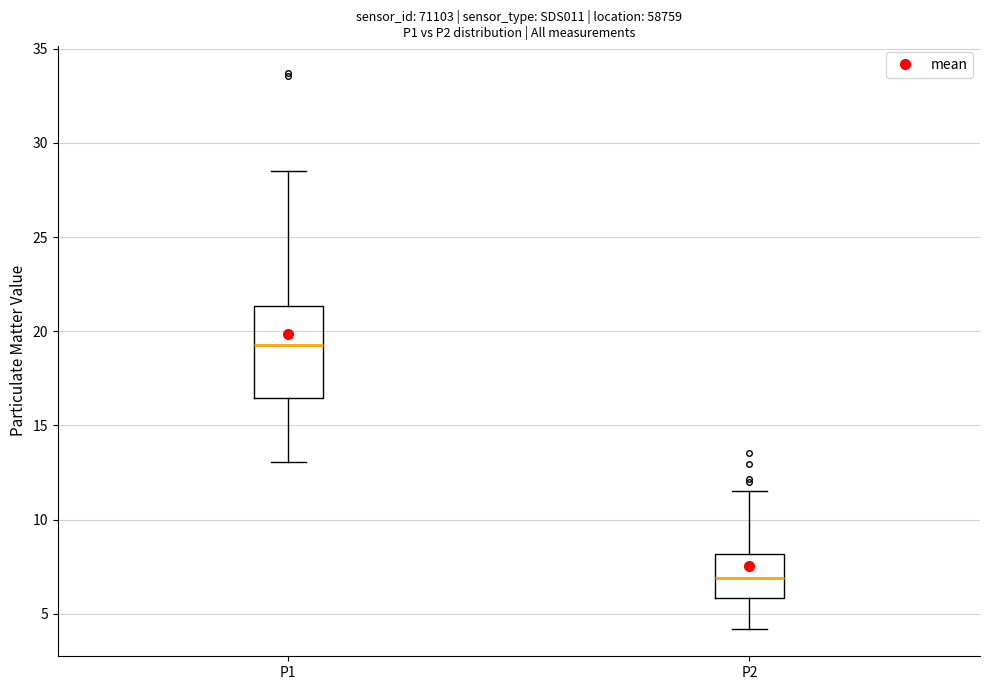

Comparing the boxes themselves (not the whiskers), which one is the tallest?

P1